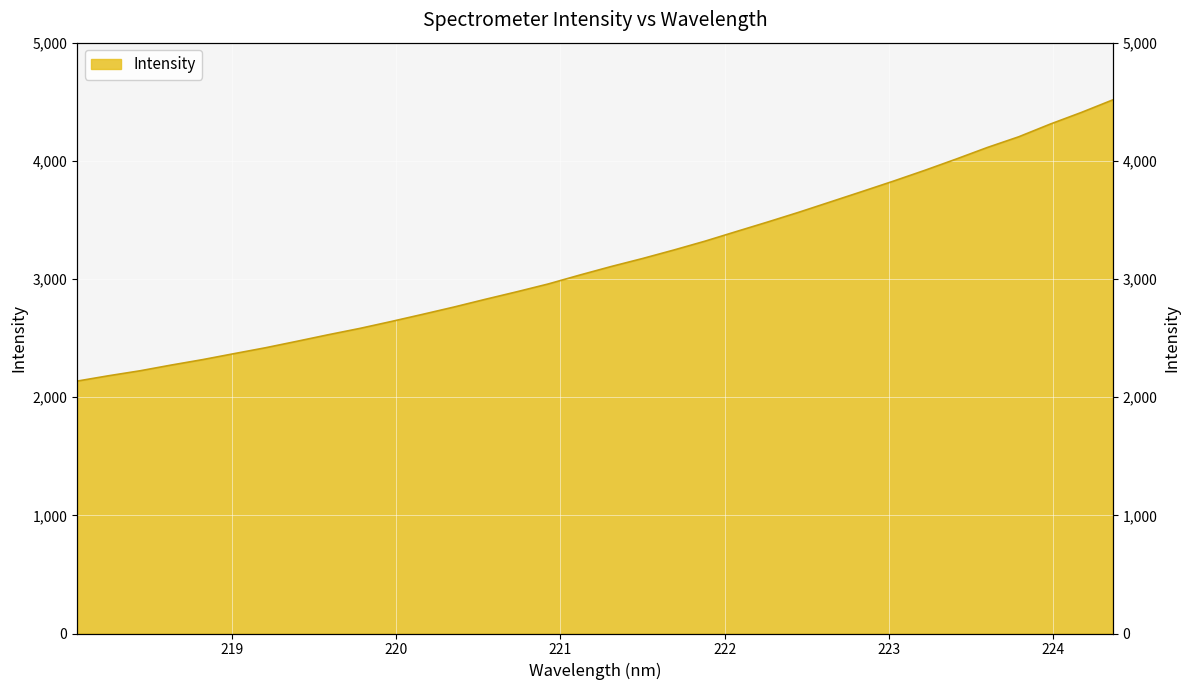

What is the label of the 30th point from the left?

223.5987